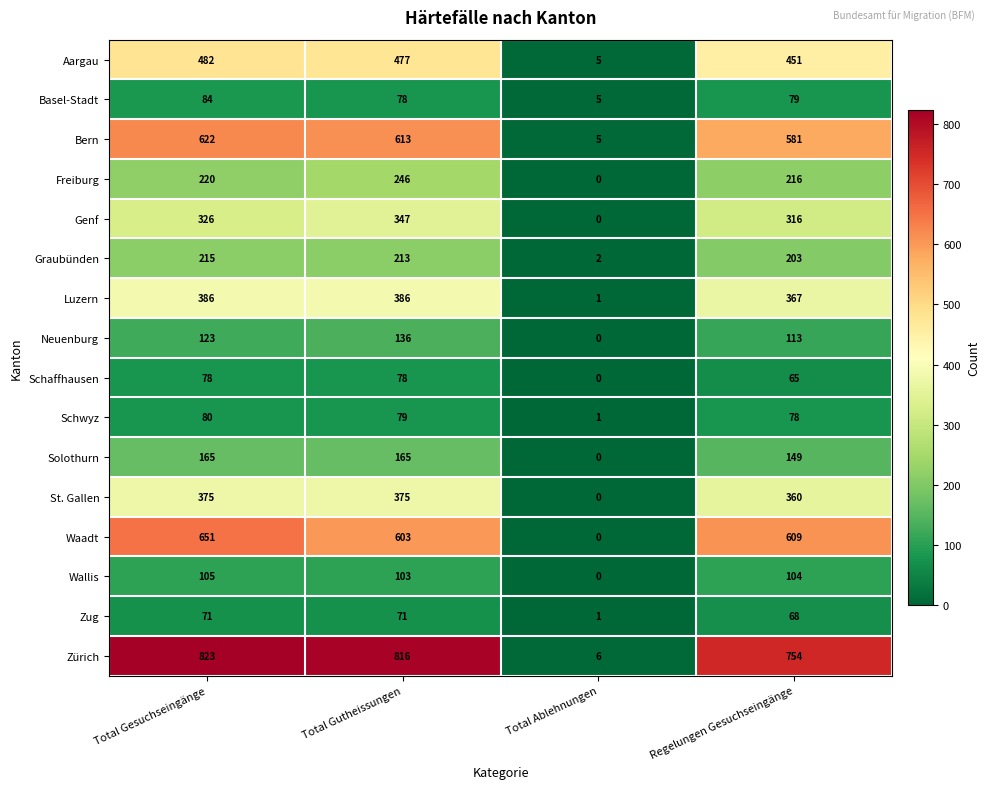

Where does the Waadt series first go above 609?

Total Gesuchseingänge